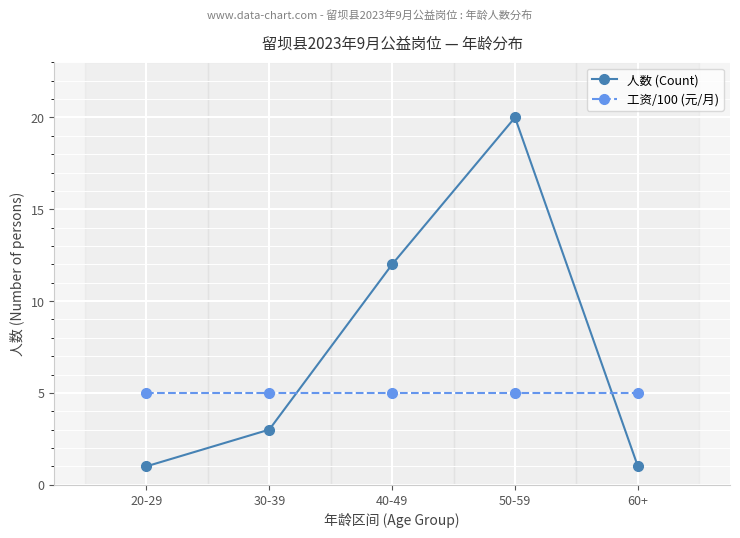

Which category has the highest value across all series?

50-59